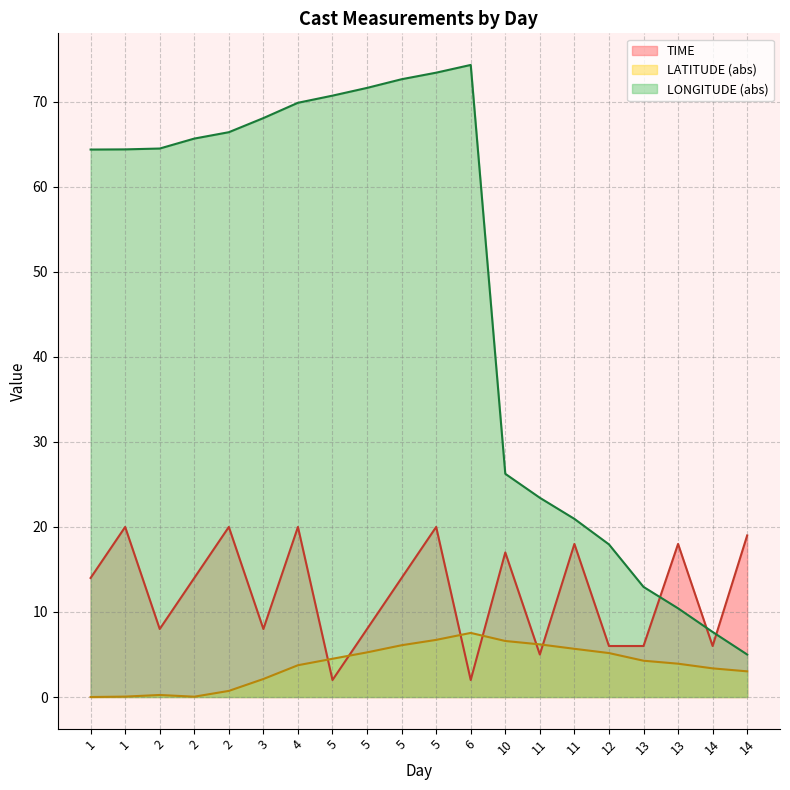

Does the chart display data point markers on the line(s)?

No